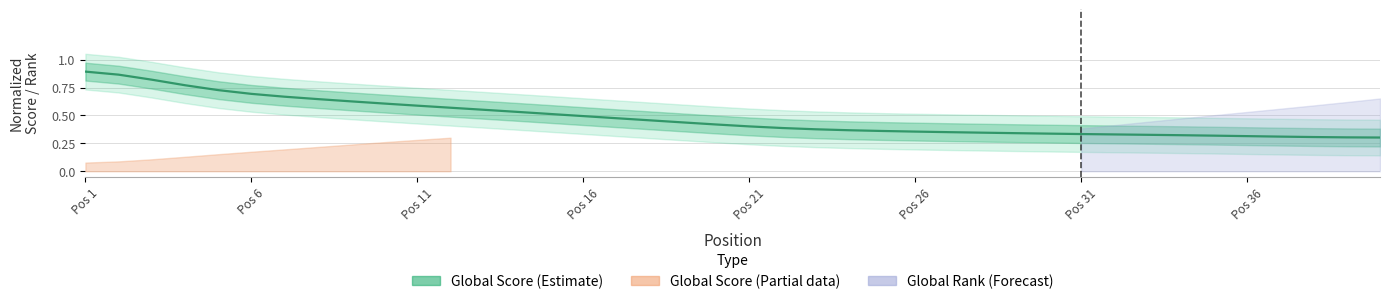

How many lines are shown in the chart?

1